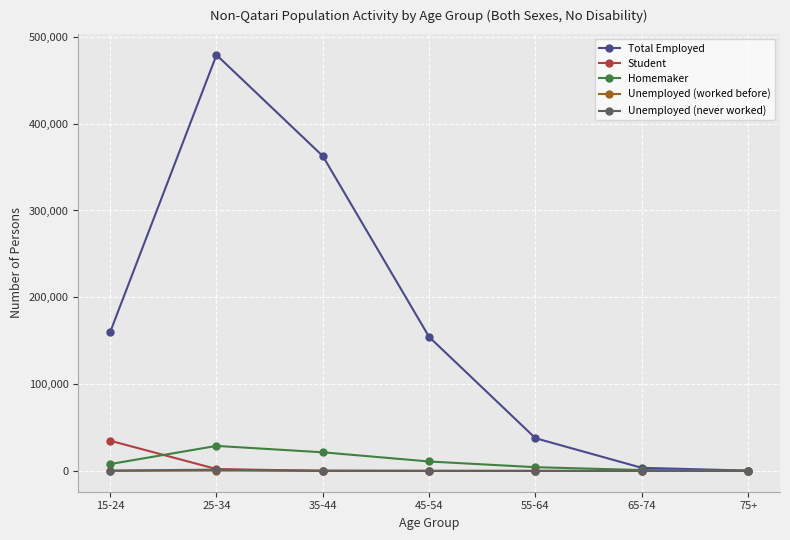

Where is the first local maximum for Homemaker?

25-34